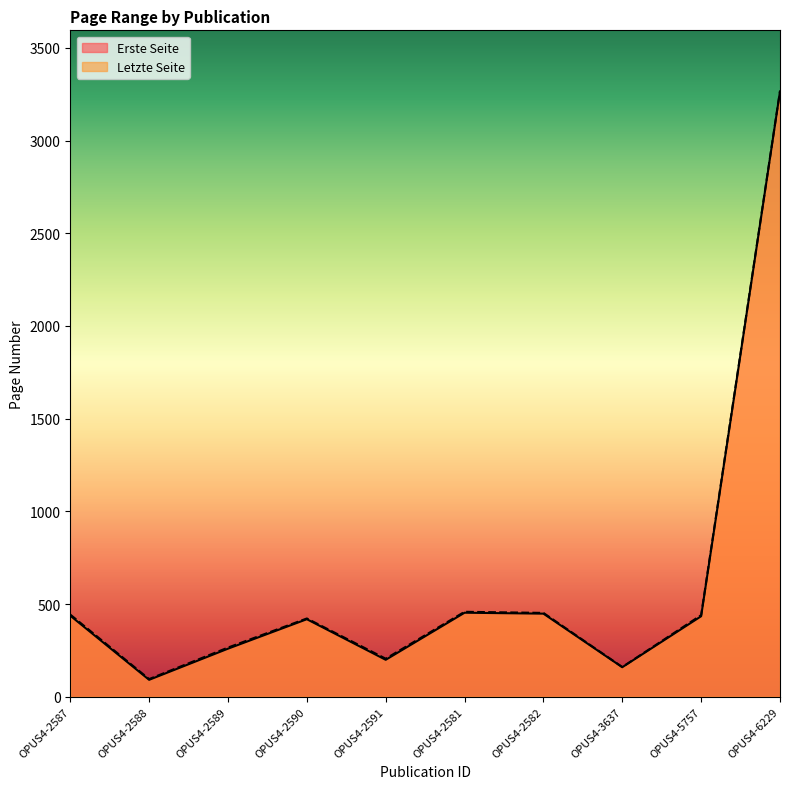

Between OPUS4-5757 and OPUS4-2581, which is larger?

OPUS4-2581